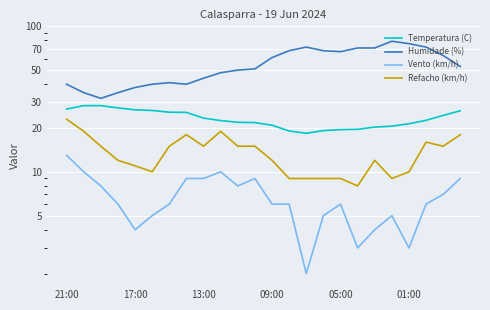

What is the spread (max minus min) of values at 01:00?

73.0